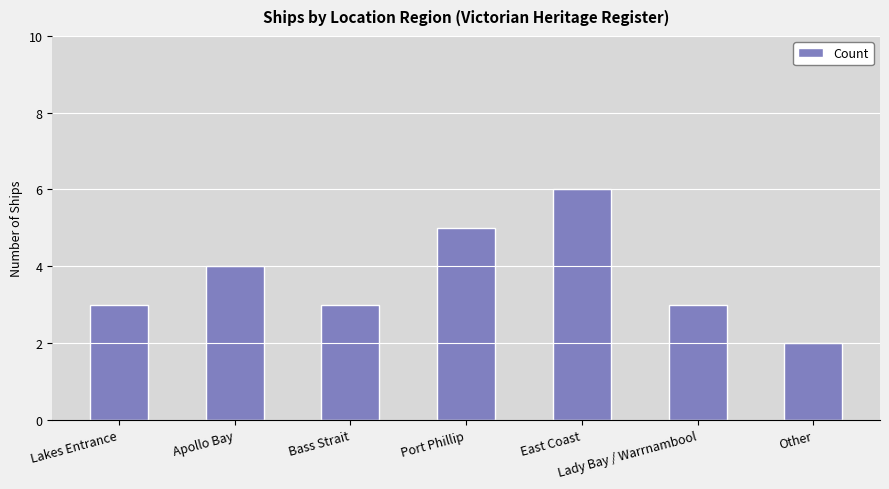

Reading right to left, transcribe all the data shown in this chart.

2	3	6	5	3	4	3